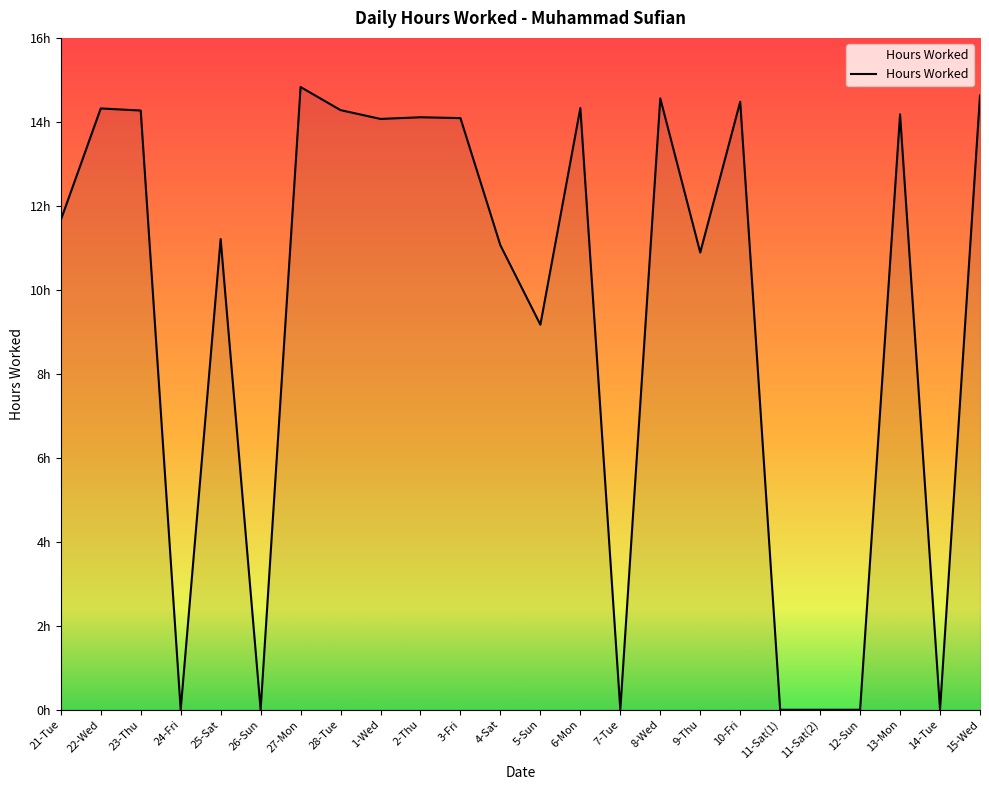

What is the value of the 17th point from the left?

10.9